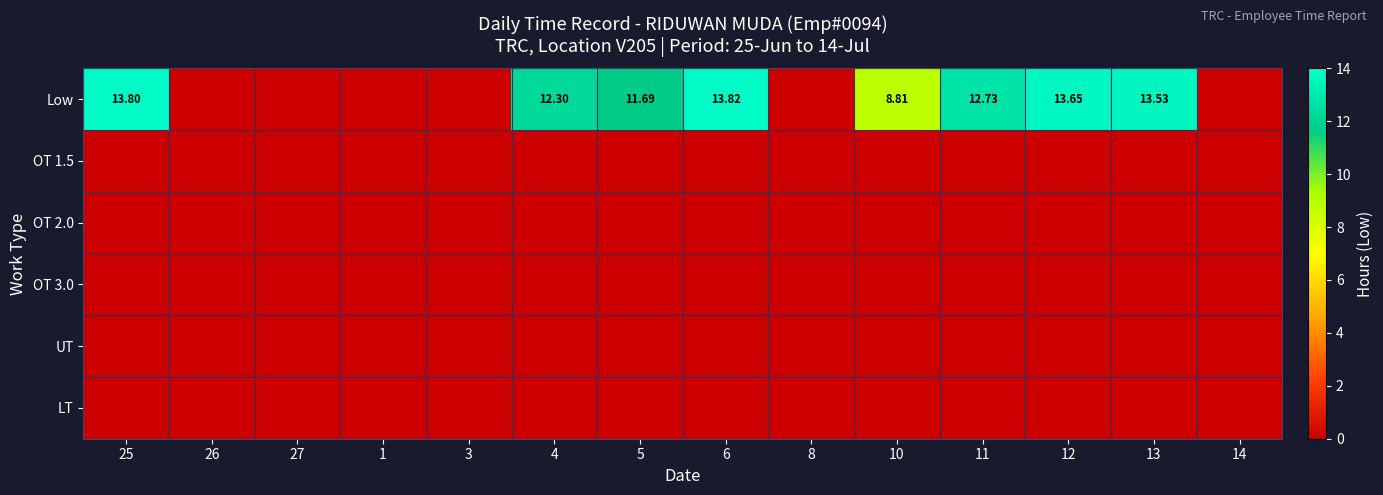

Which series has the largest total across all categories?

Low